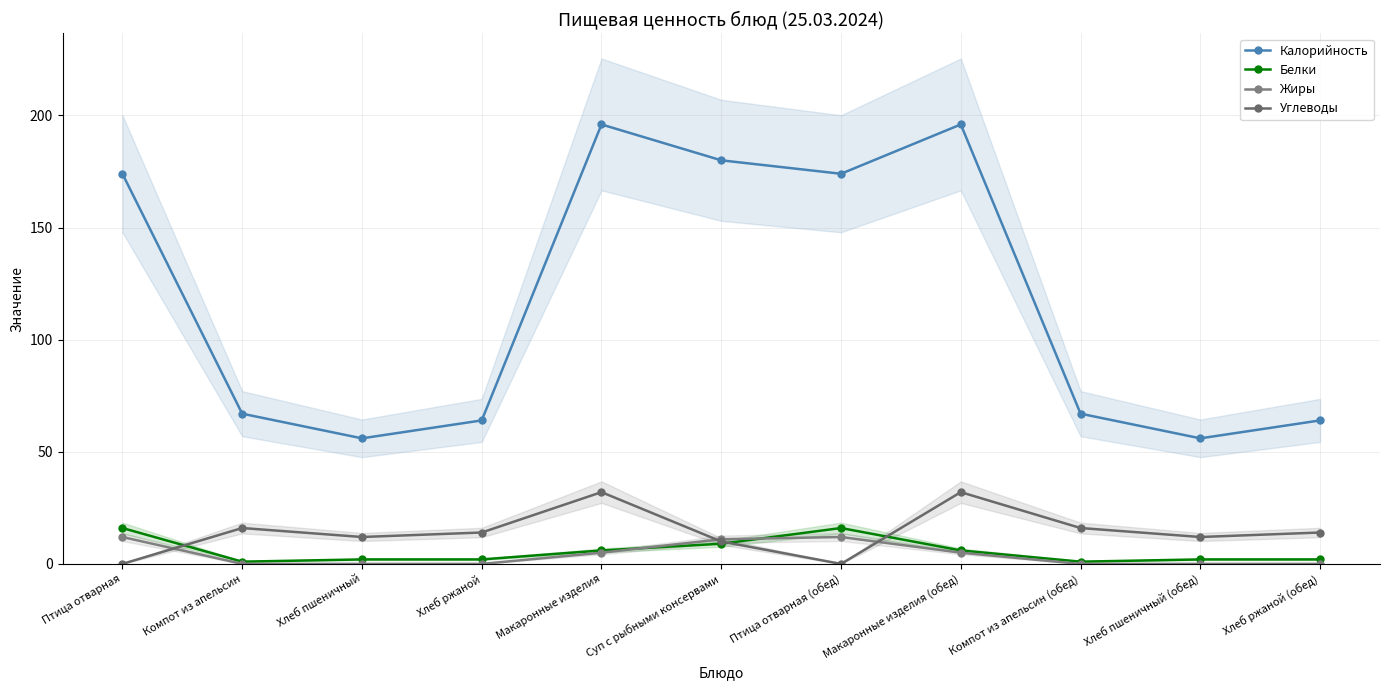

The Белки series shows 6 at Макаронные изделия (обед). True or false?

True